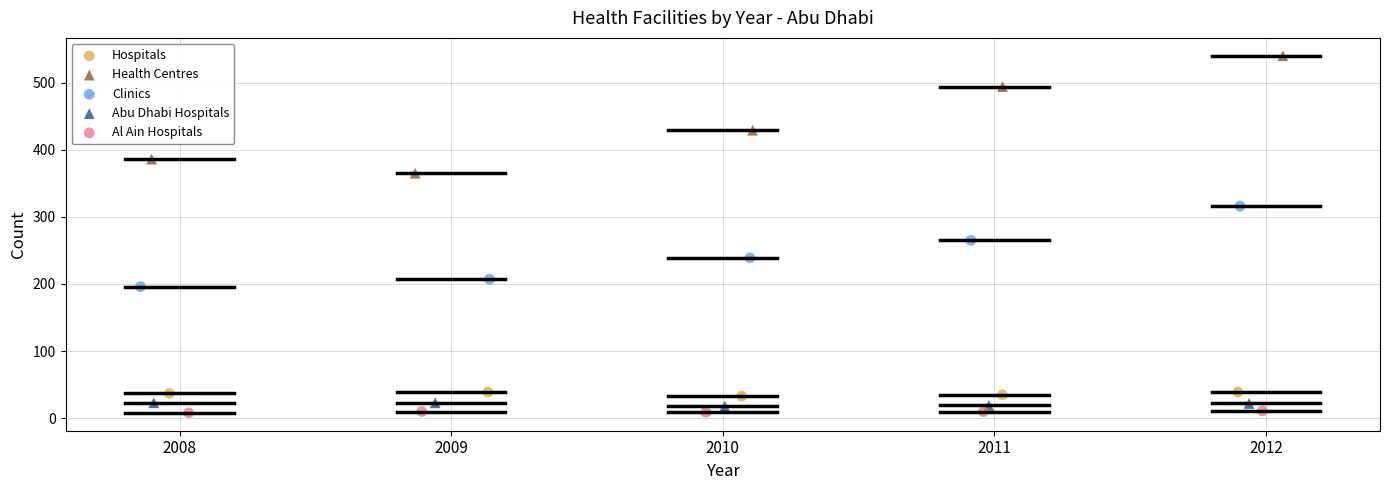

Which series contains the highest Y value?

Health Centres